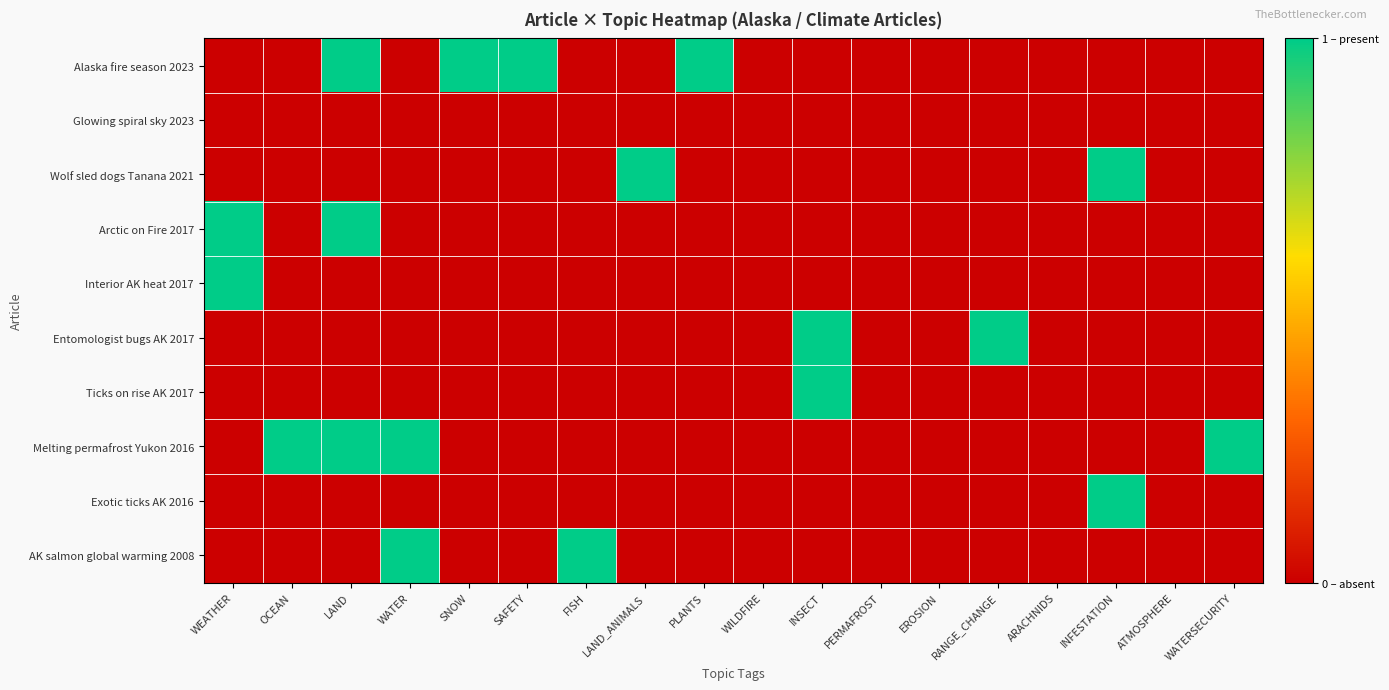

What is the difference between the highest and lowest values at RANGE_CHANGE?

1